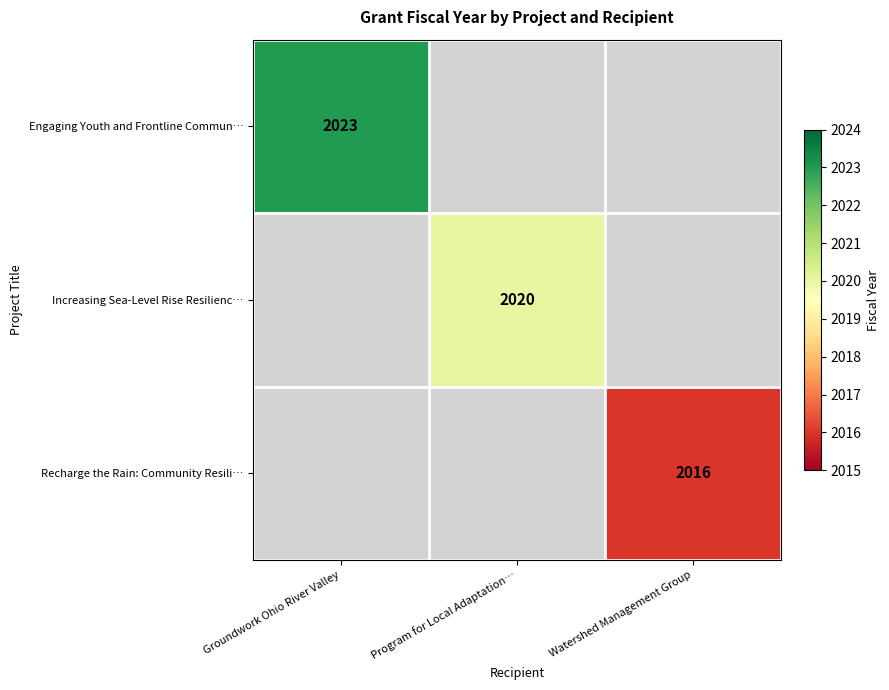

Is it true that Increasing Sea-Level Rise Resilienc… equals 2020 at Program for Local Adaptation…?

True